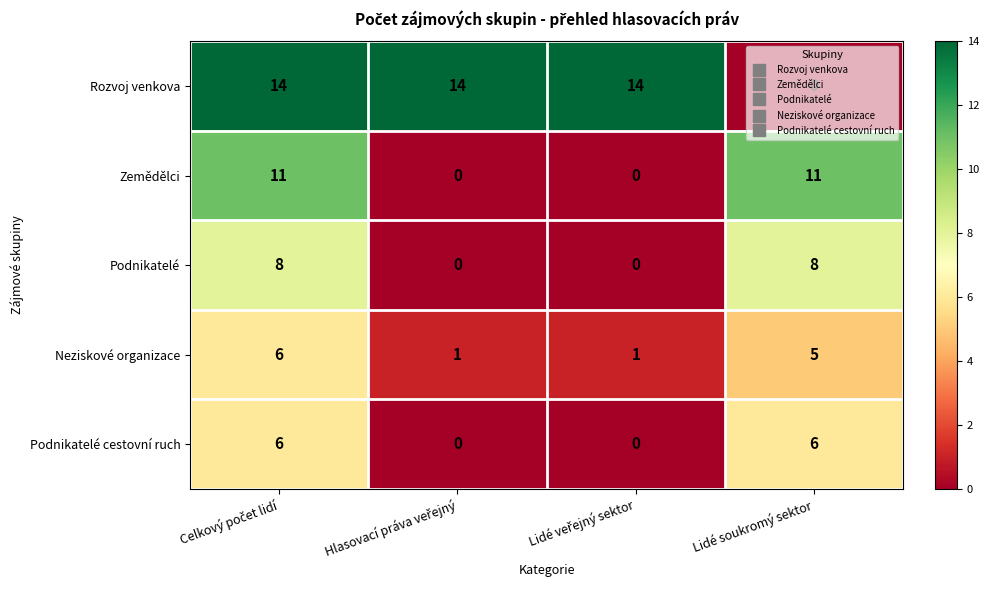

Which series has the largest range (max minus min)?

Rozvoj venkova